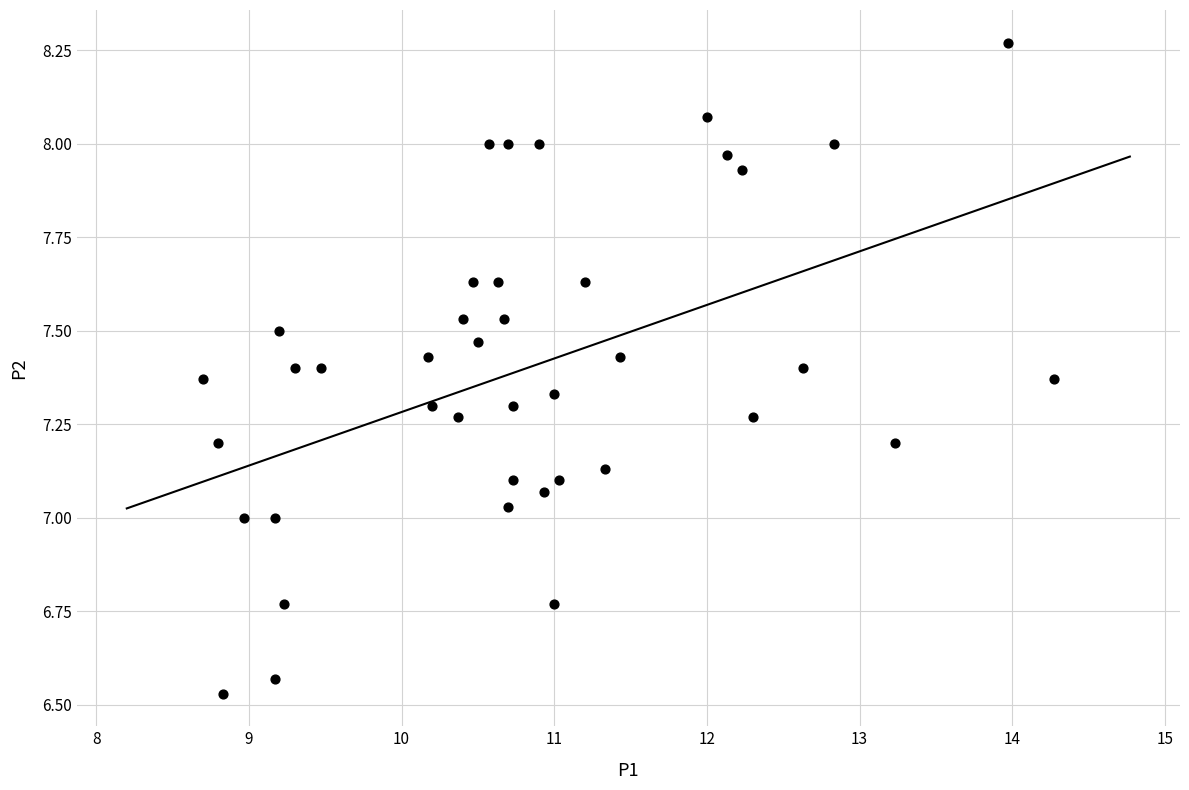

What is the range of X values (max minus min)?

5.6